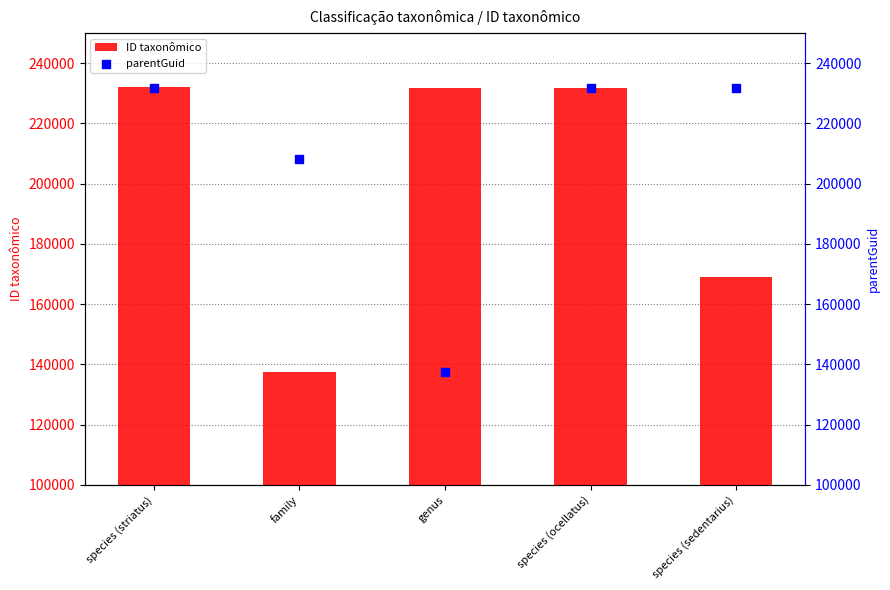

Is the value of parentGuid at genus greater than the value of ID taxonômico at species (sedentarius)?

No